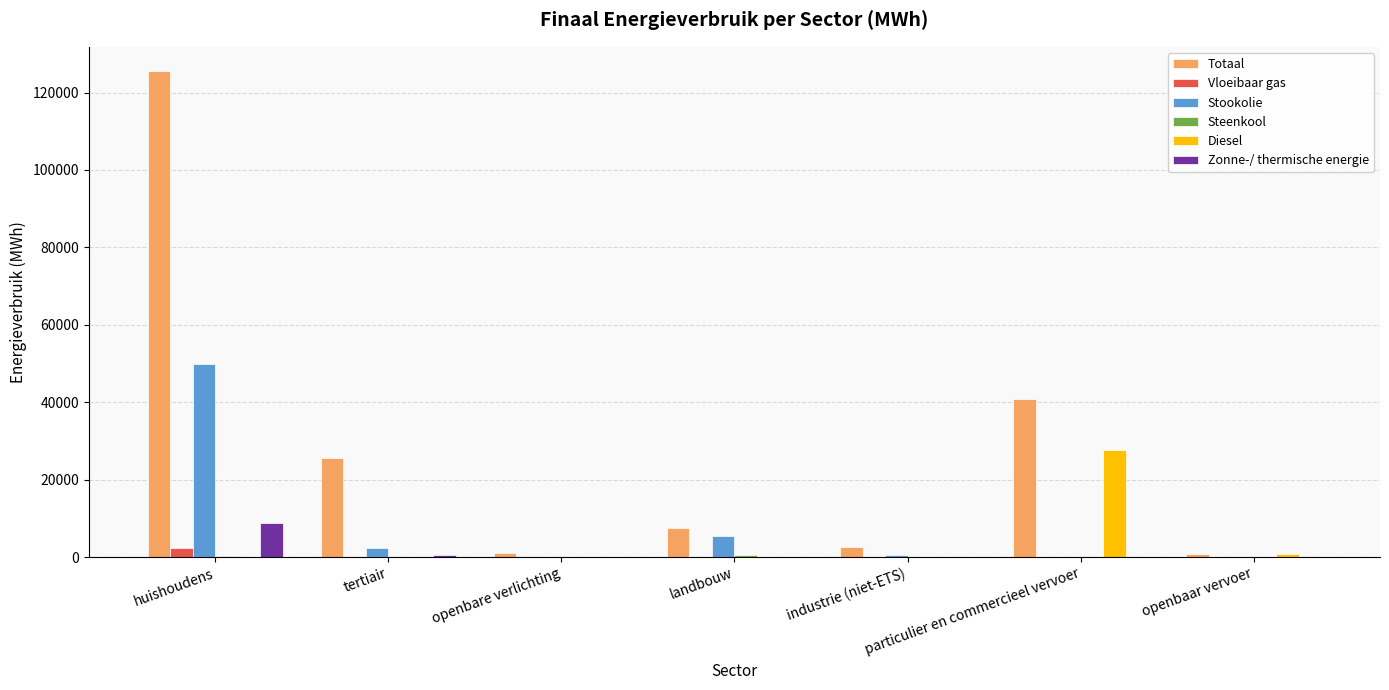

Is it true that Diesel equals -10848.1 at openbare verlichting?

False